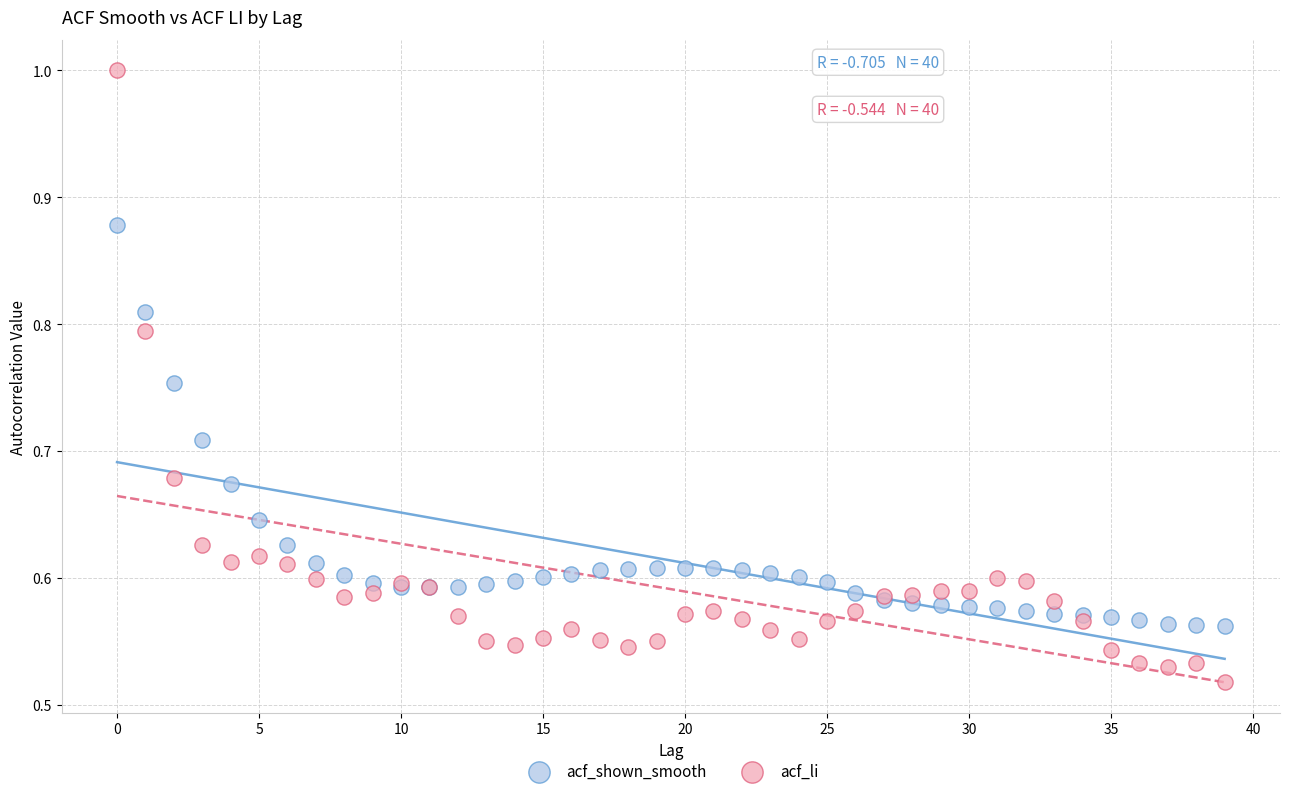

Which series reaches the maximum Y coordinate?

acf_li